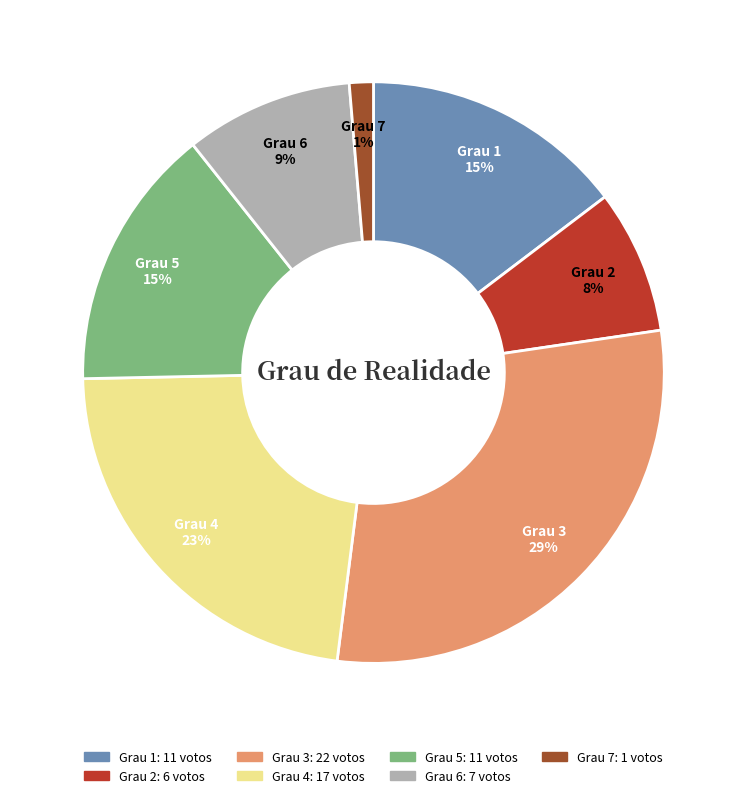

Is there a majority slice in this chart?

No